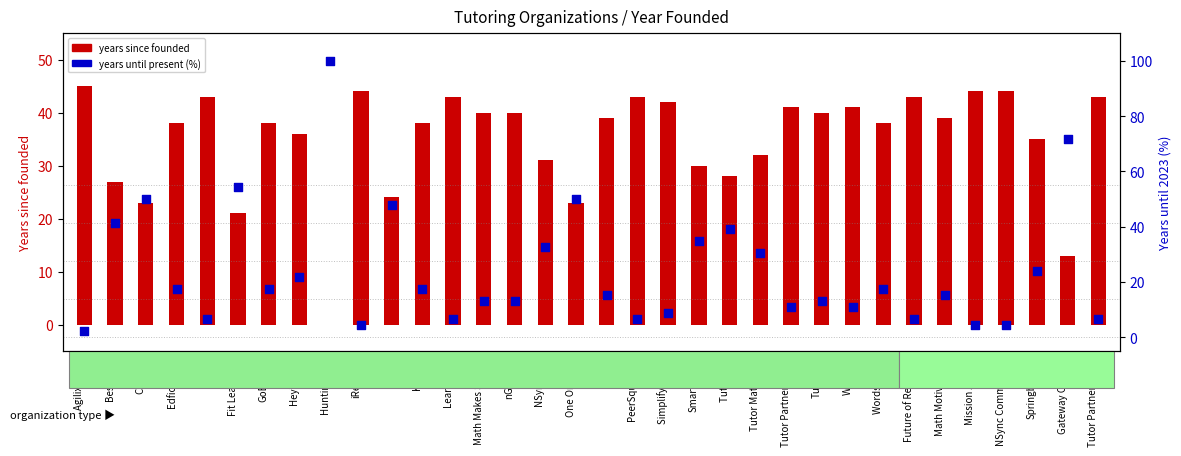

Is the value of years since founded at Math Motivators greater than the value of years until present (%) at Tutorfly?

Yes